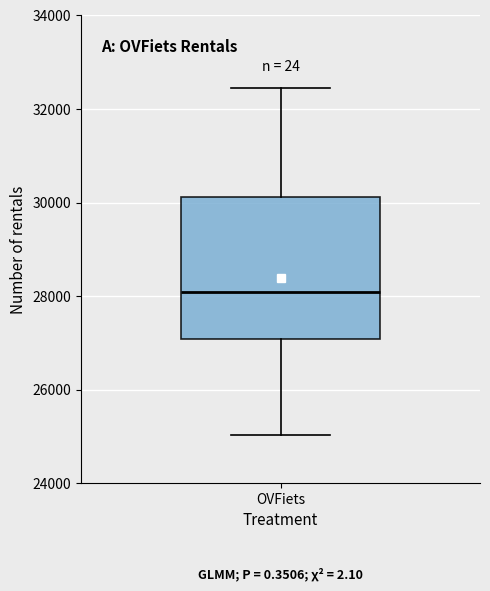

Transcribe this box plot: give where the median line is, the range the box spans, and where the two whiskers end, as read against the y-axis. The values are not printed on the chart, so give them approximately, as read against the axis.

median 28000, box 27000 to 30200, whiskers 25000 to 32400